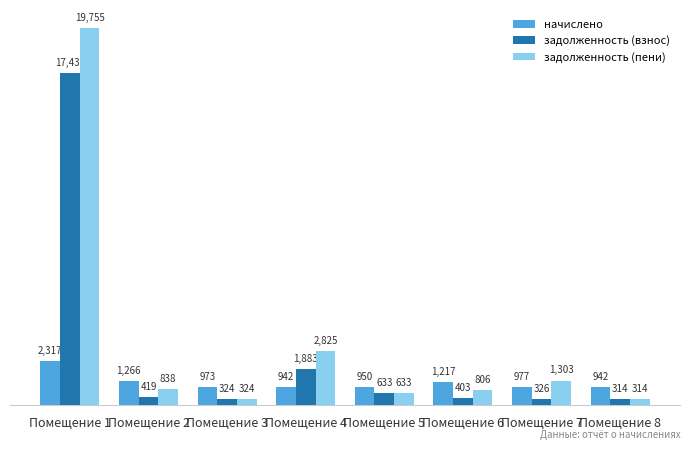

What value does the задолженность (пени) series have at Помещение 3?

323.8